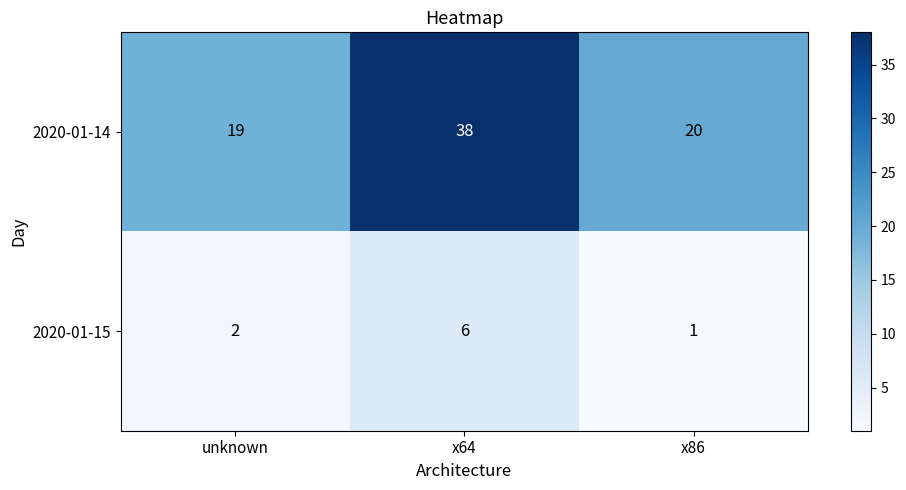

At which category is the sum across all series the highest?

x64